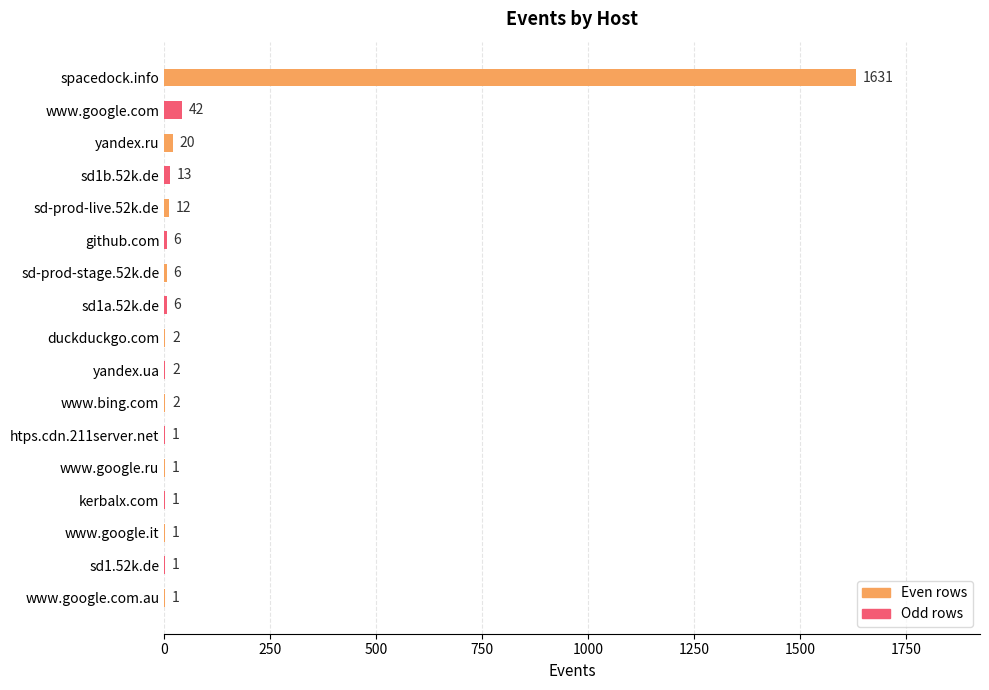

At which label is the value closest to 816?

www.google.com